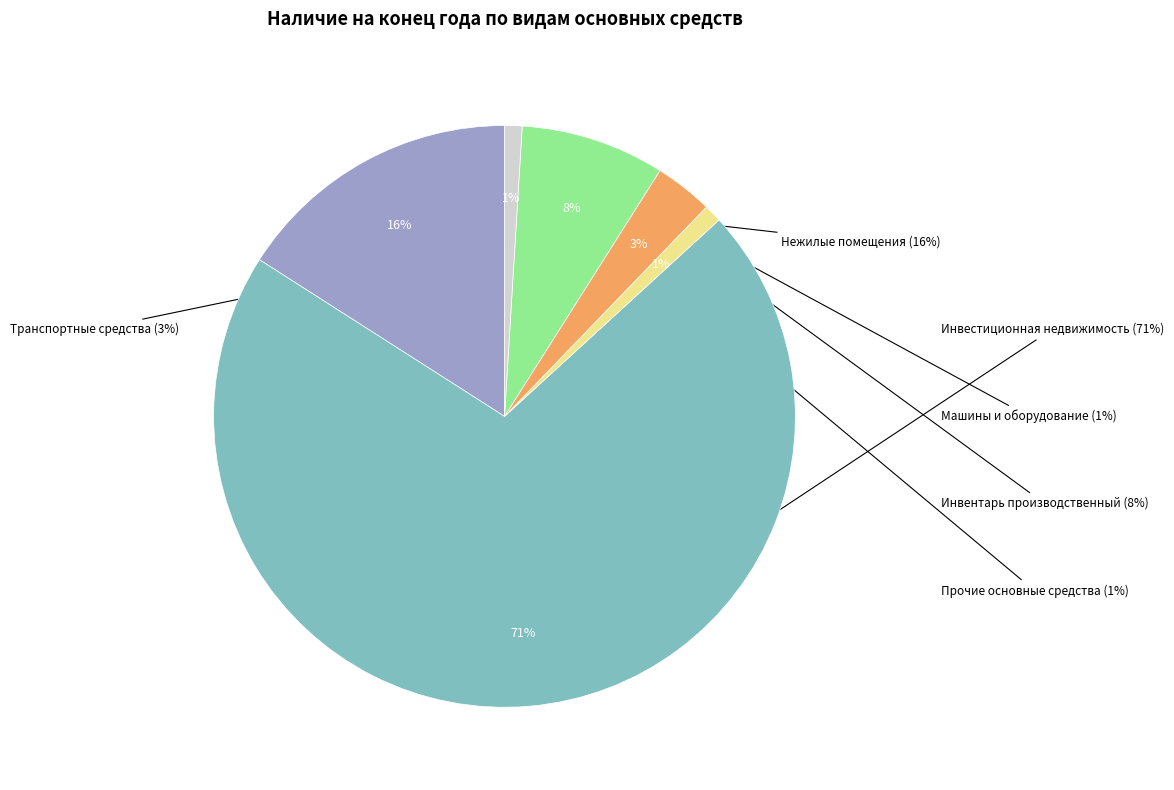

Between Машины и оборудование and Транспортные средства, which is larger?

Транспортные средства